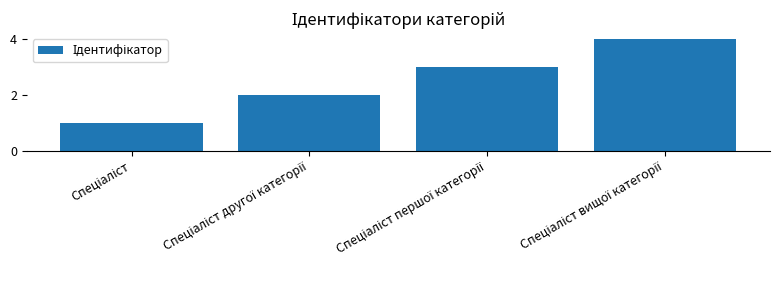

What is the greatest value displayed?

4